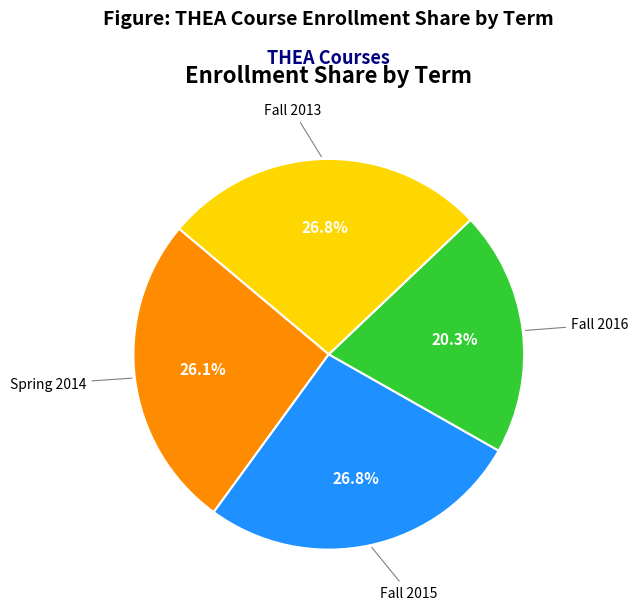

Count the number of slices in the pie.

4